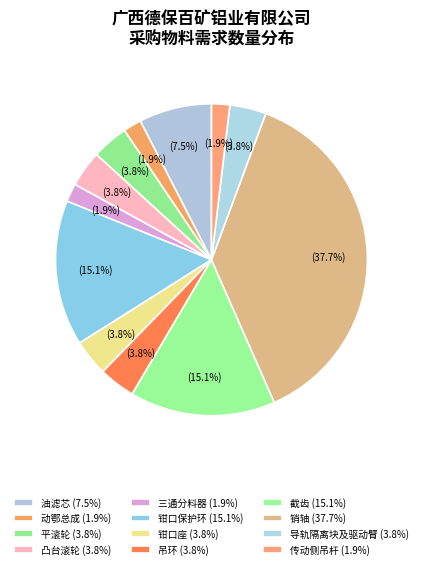

What is the largest slice in the pie chart?

销轴